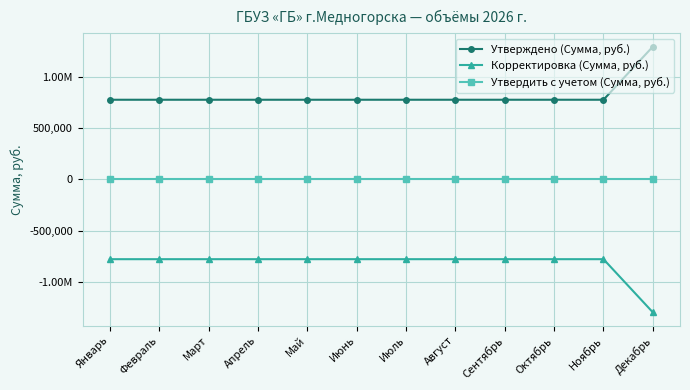

What is the label of the 9th point from the right?

Апрель